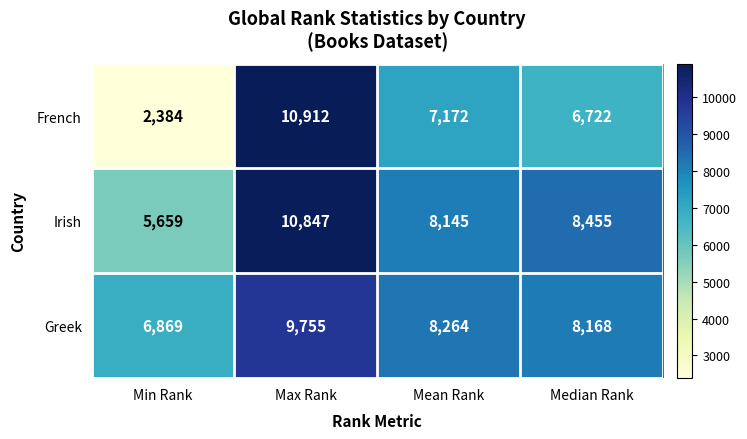

Is it true that Irish equals 5659 at Min Rank?

True